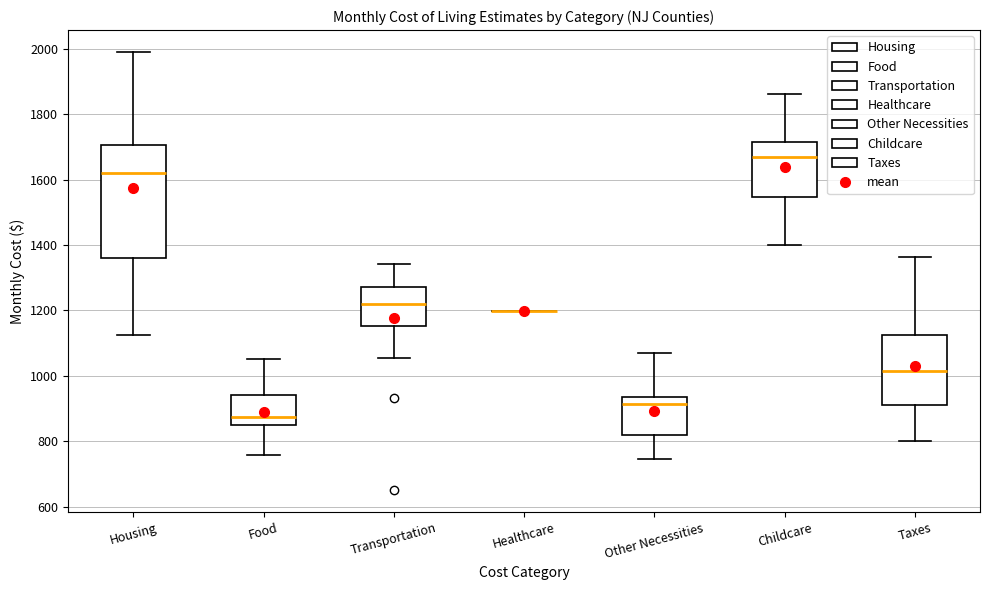

Where does the lower whisker of the box for Childcare end on the y-axis? The values are not printed on the chart, so give them approximately, as read against the axis.

1400